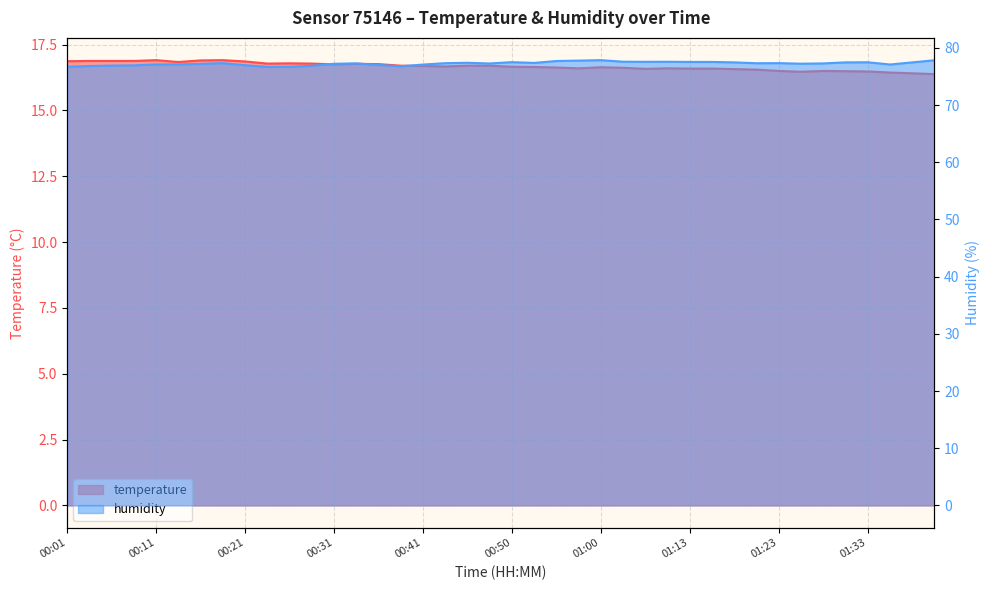

Which label corresponds to the largest value in the chart?

01:00